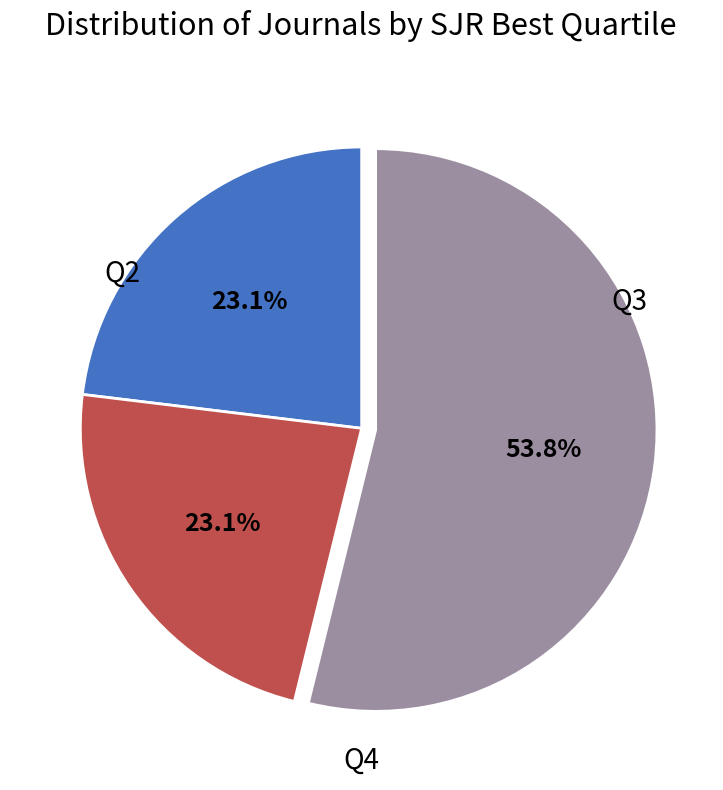

Is it true that Q3 is 23% of the pie?

True